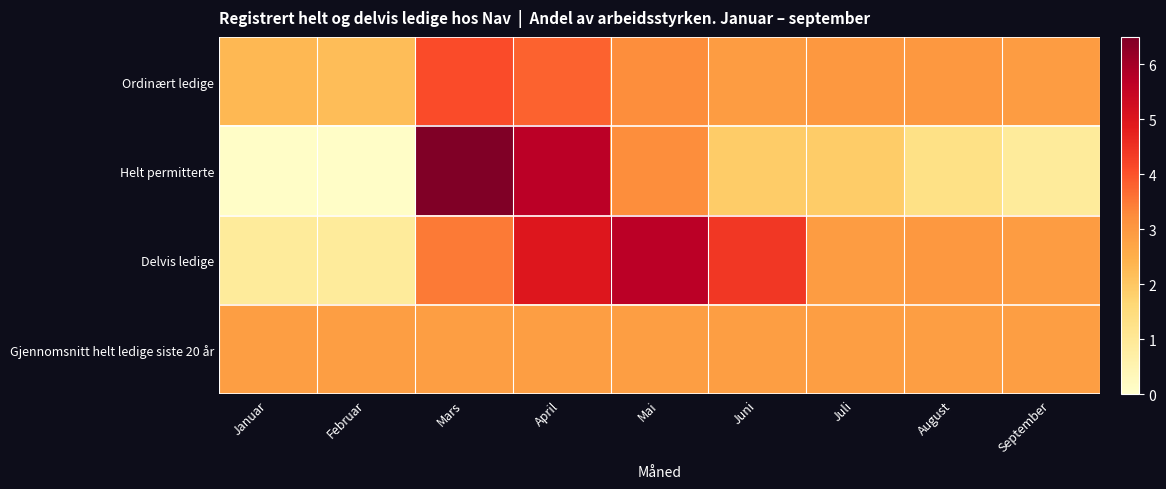

Which label corresponds to the largest value in the chart?

Mars